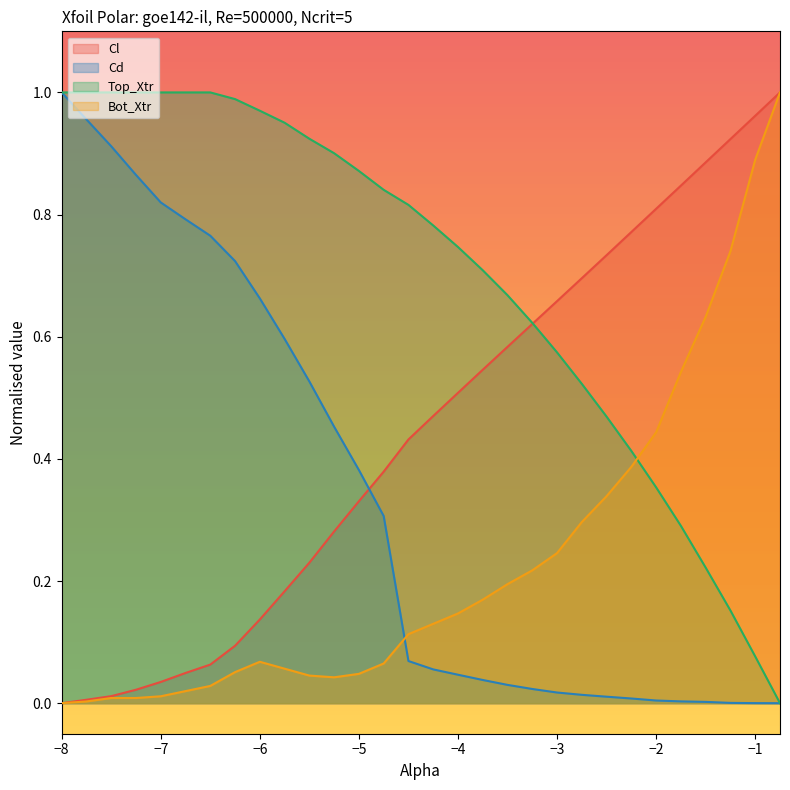

At which category is the sum across all series the highest?

−8